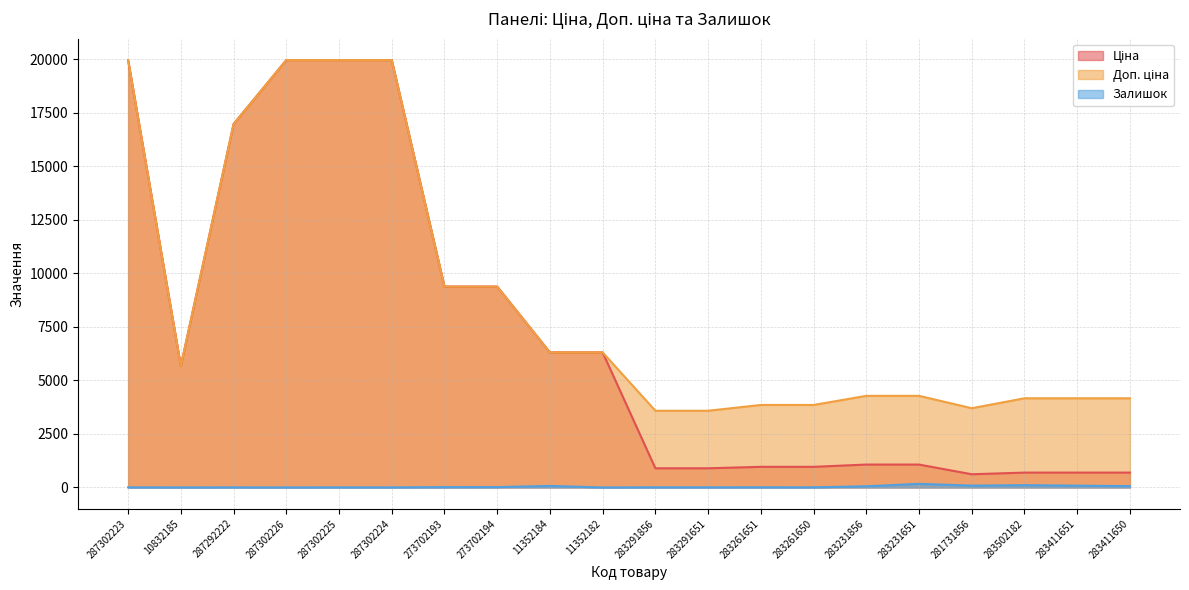

List the labels in order of Залишок value, largest first.

283231651, 283502182, 281731856, 283411651, 11352184, 283411650, 283231856, 273702194, 273702193, 283261651, 283291856, 283291651, 283261650, 287302223, 287302225, 287292222, 287302224, 10832185, 287302226, 11352182